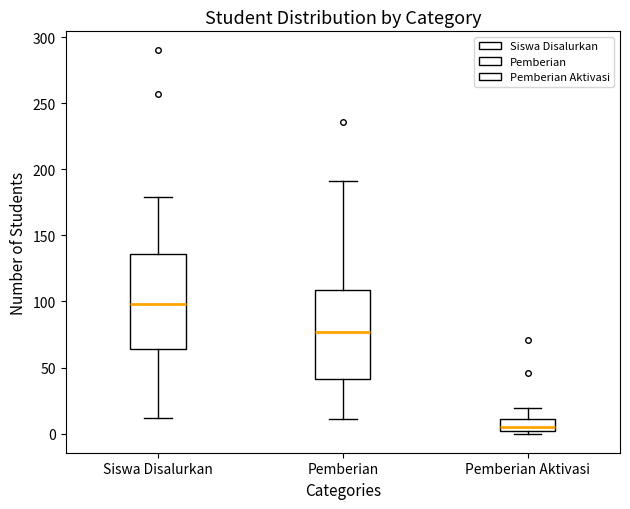

Which box's median line is the highest?

Siswa Disalurkan